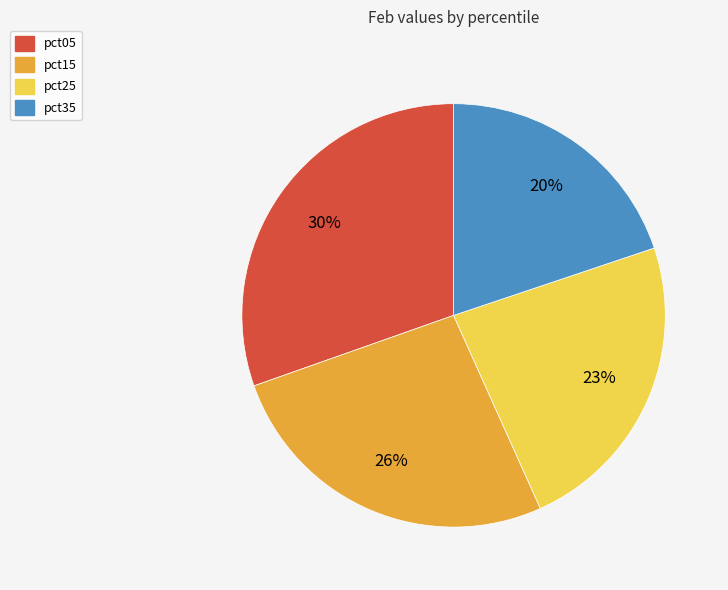

True or false: pct15 accounts for 26% of the total.

True